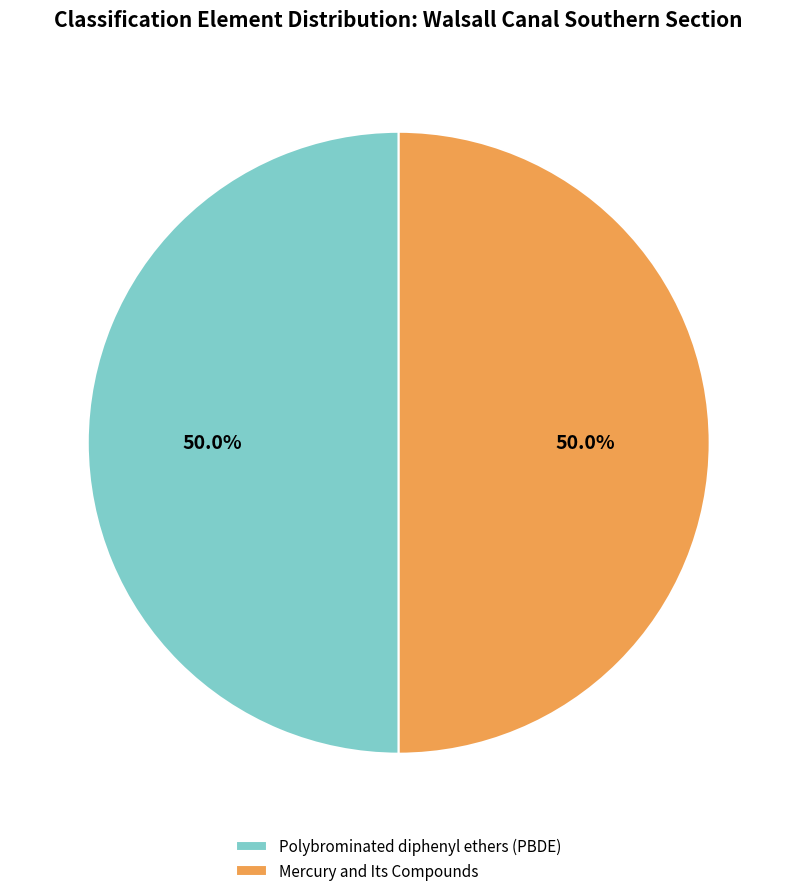

Count the number of slices in the pie.

2